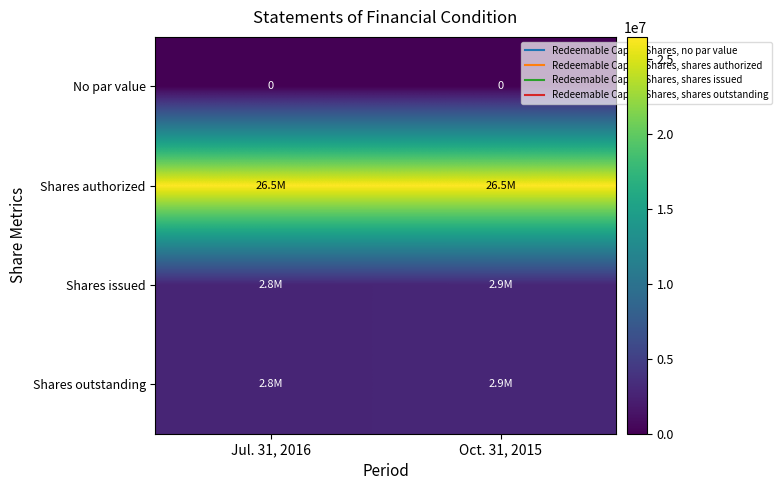

Where is No par value nearest to the value 0?

Jul. 31, 2016